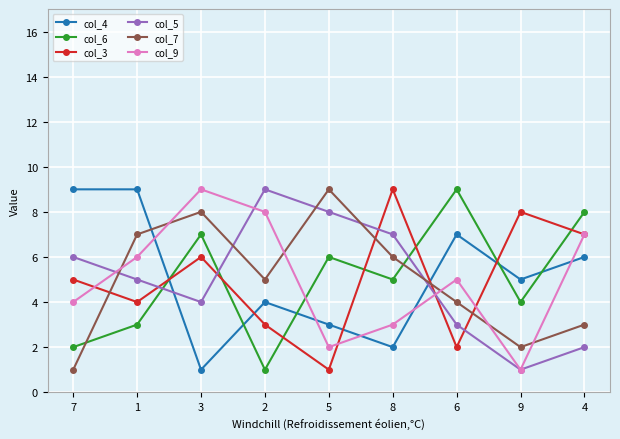

Reading right to left, transcribe all the data shown in this chart.

col_4: 4=6	9=5	6=7	8=2	5=3	2=4	3=1	1=9	7=9
col_6: 4=8	9=4	6=9	8=5	5=6	2=1	3=7	1=3	7=2
col_3: 4=7	9=8	6=2	8=9	5=1	2=3	3=6	1=4	7=5
col_5: 4=2	9=1	6=3	8=7	5=8	2=9	3=4	1=5	7=6
col_7: 4=3	9=2	6=4	8=6	5=9	2=5	3=8	1=7	7=1
col_9: 4=7	9=1	6=5	8=3	5=2	2=8	3=9	1=6	7=4